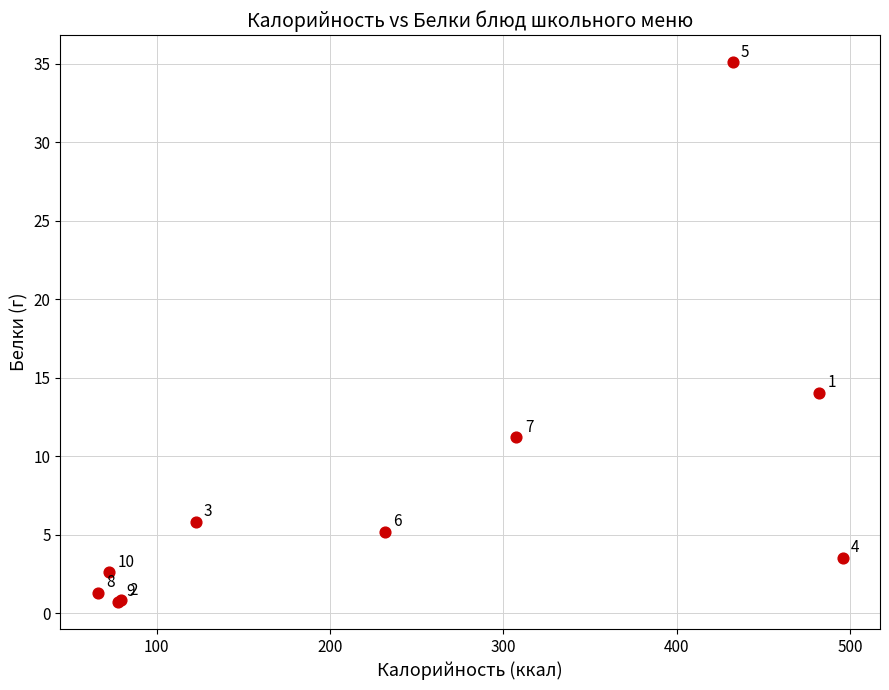

What Y value in the scatter plot is closest to 17?

14.0